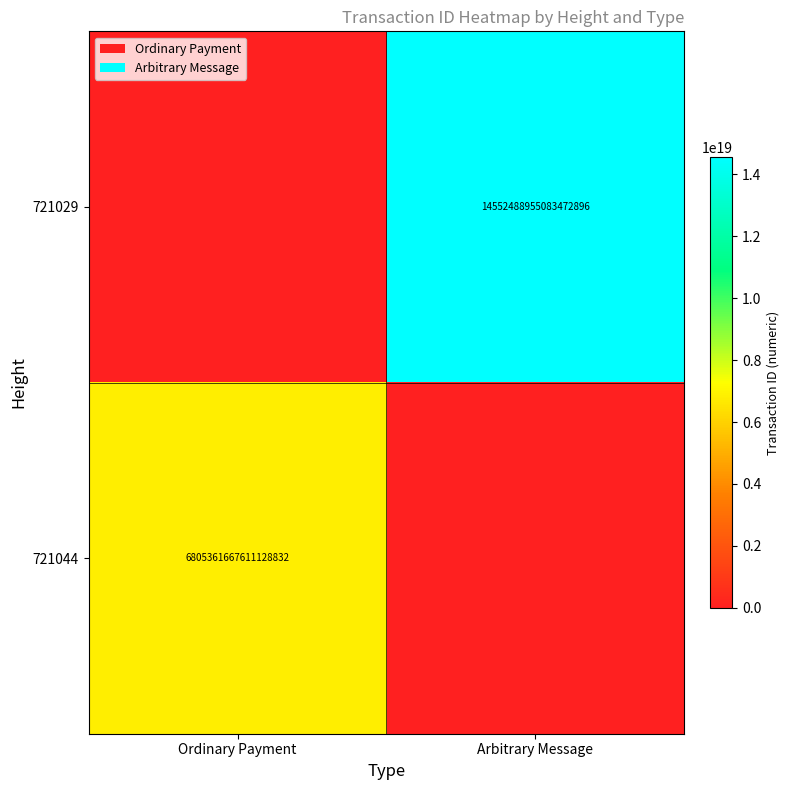

Is it true that 721044 equals 4179170486774803456 at Ordinary Payment?

False